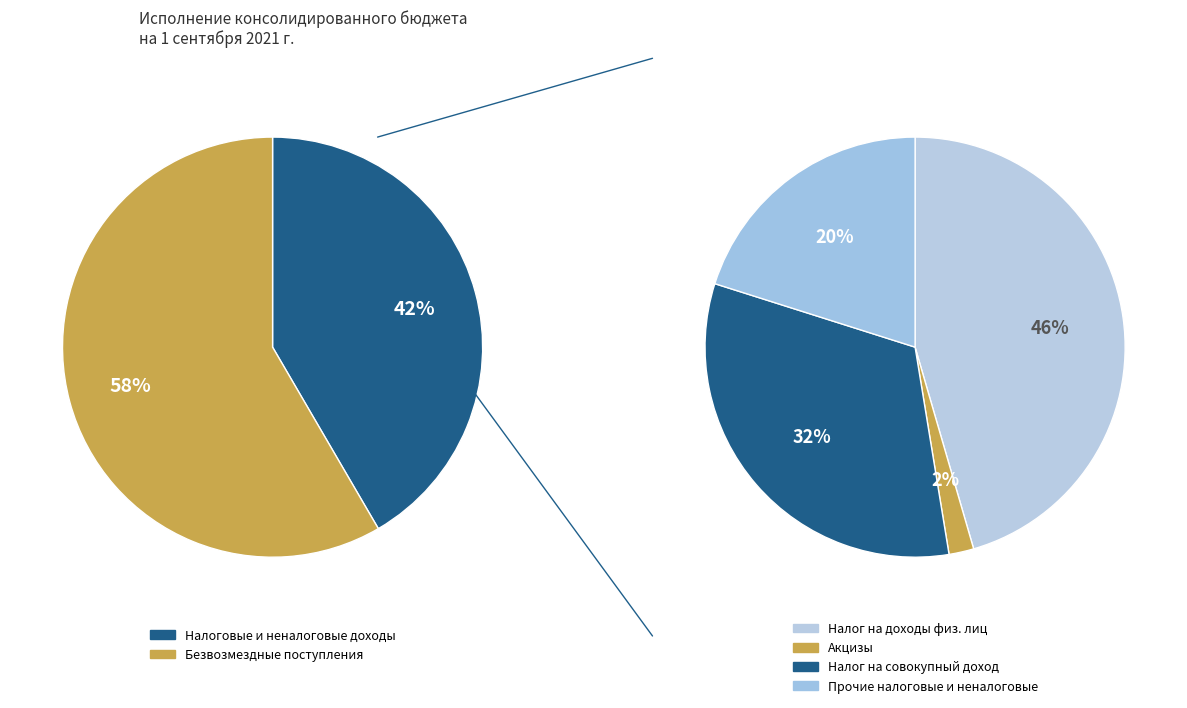

To the nearest percent, what percentage of the pie is НАЛОГИ НА СОВОКУПНЫЙ ДОХОД?

32%